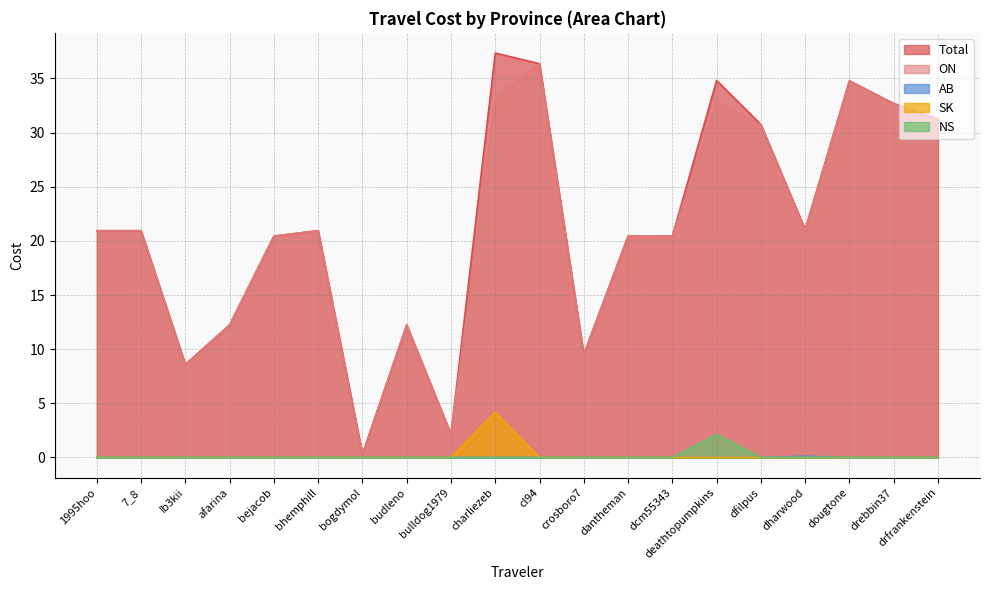

How many interior local peaks does the Total series have?

5